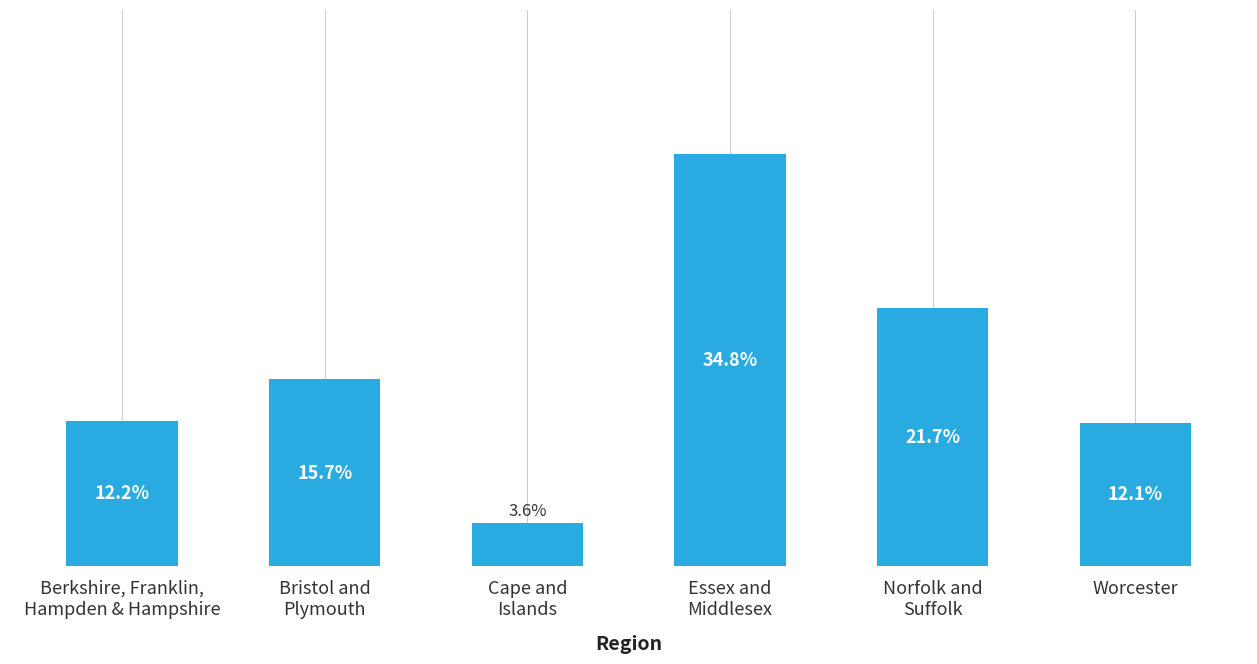

Is it true that the value at Cape and
Islands is 0.0?

False